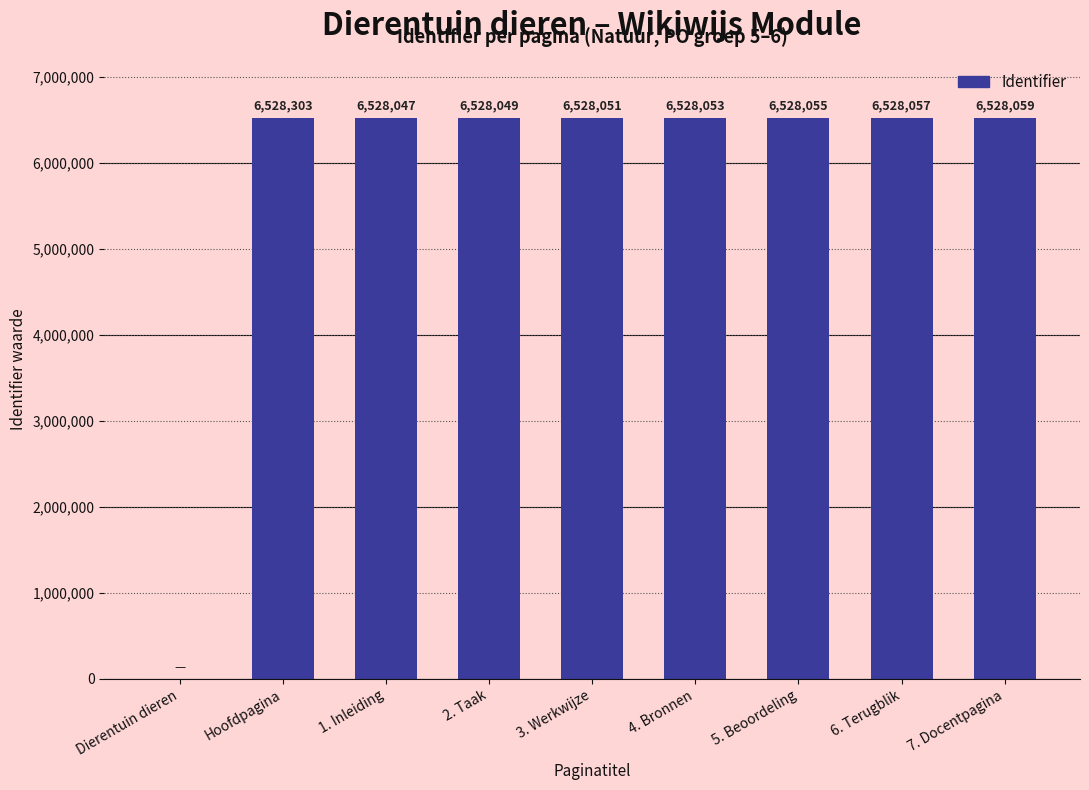

Reading left to right, what are all the values shown in this chart?

Dierentuin dieren=0	Hoofdpagina=6528303	1. Inleiding=6528047	2. Taak=6528049	3. Werkwijze=6528051	4. Bronnen=6528053	5. Beoordeling=6528055	6. Terugblik=6528057	7. Docentpagina=6528059